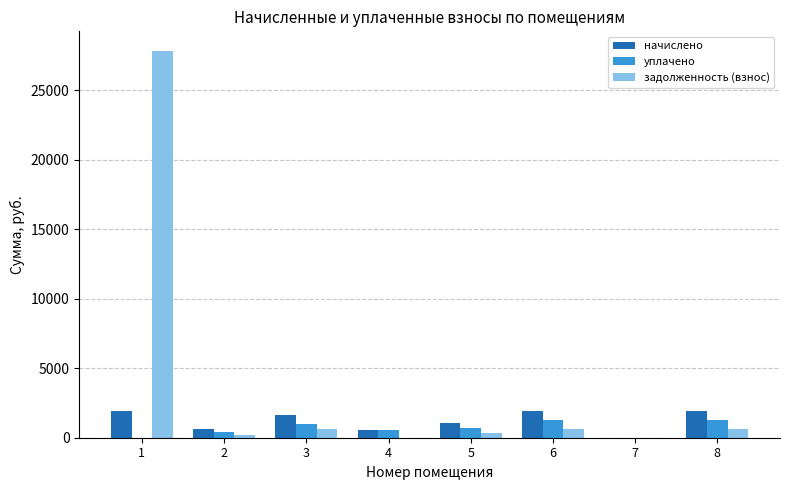

Which series has the largest total across all categories?

задолженность (взнос)